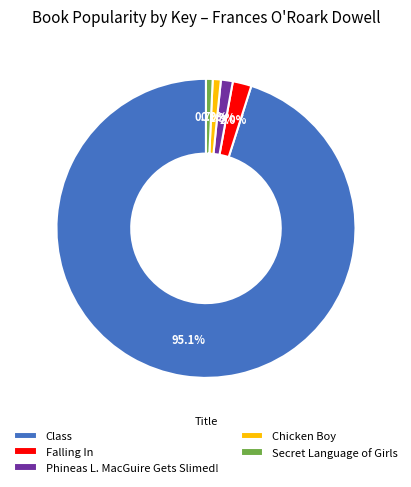

Is the sum of Secret Language of Girls and Phineas L. MacGuire Gets Slimed! greater than half?

No